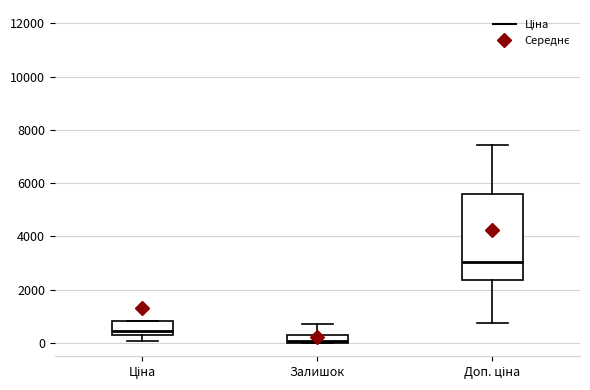

Which box's median line is the highest?

Доп. ціна